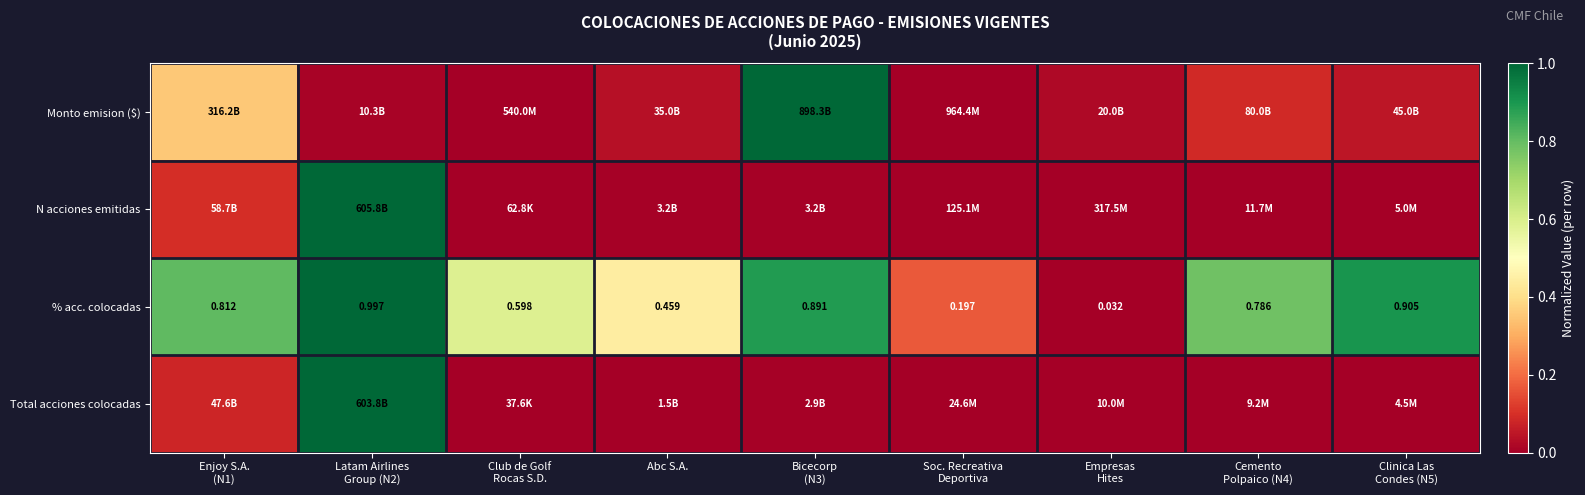

What is the sum of the % acc. colocadas values at Soc. Recreativa Deportiva and Cemento Polpaico (N4)?

1.0